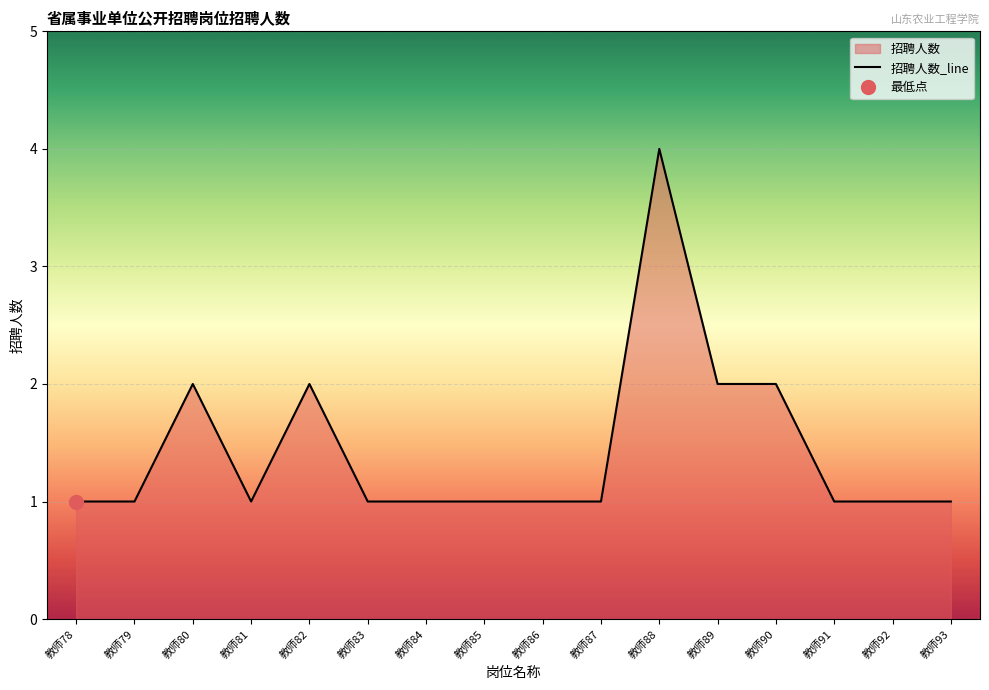

What is the maximum value shown in the chart?

4